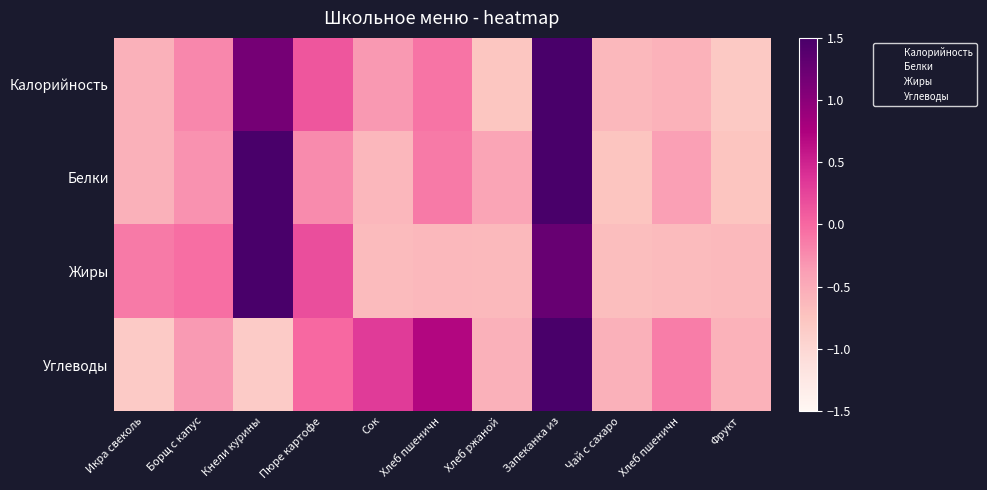

Which series has the largest range (max minus min)?

Углеводы